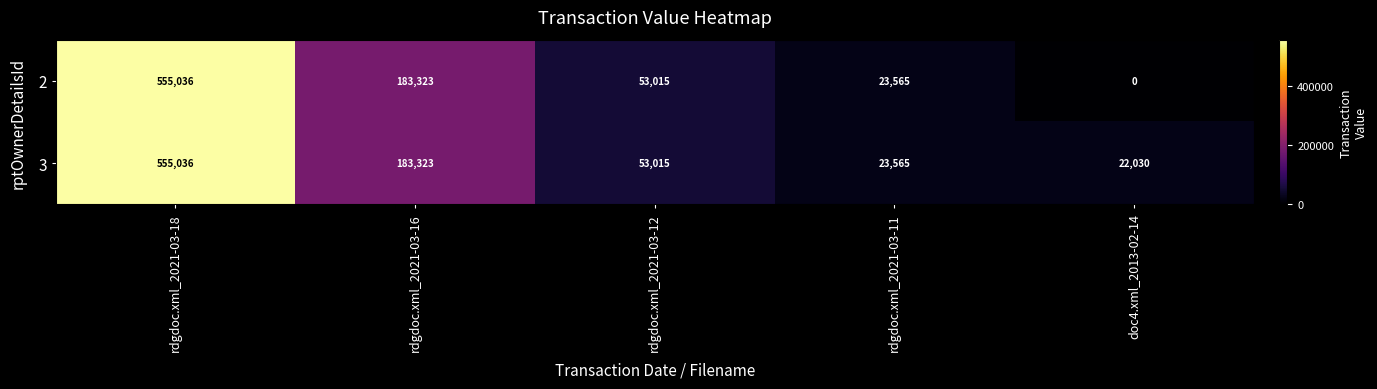

How many values in the 2 series are below 53015?

2